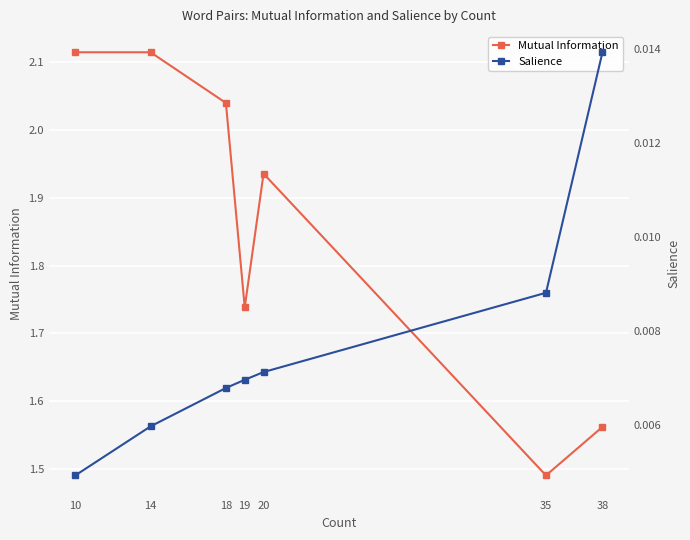

Between 35 and 18, which series saw the biggest shift?

Mutual Information